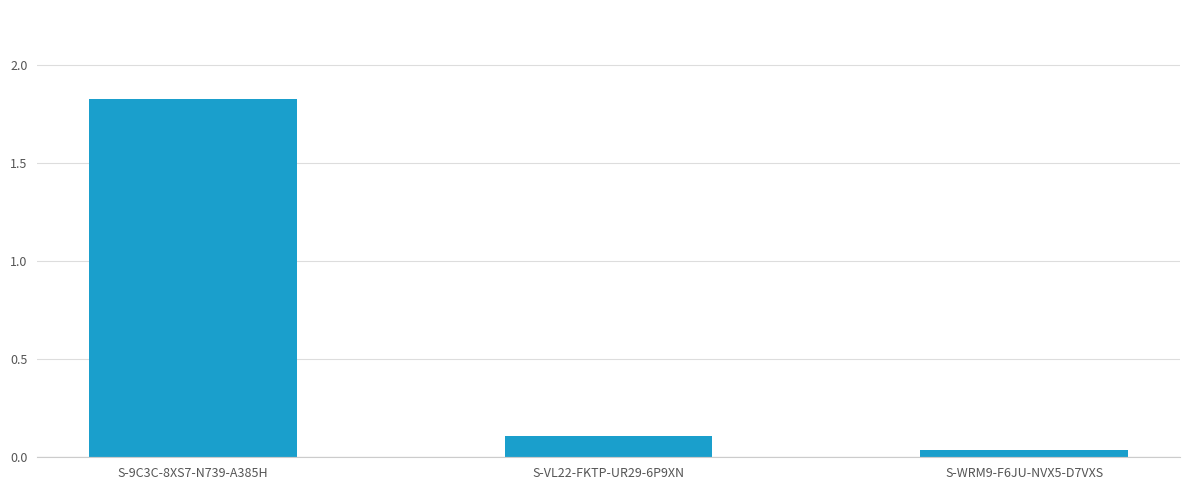

The chart shows a value of 0.1 at S-VL22-FKTP-UR29-6P9XN. True or false?

True